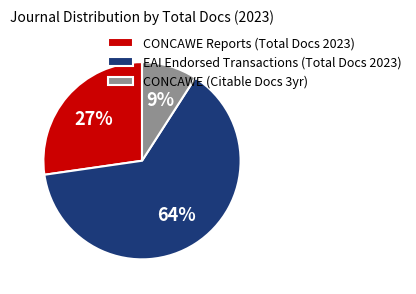

Between CONCAWE Reports (Total Docs 2023) and CONCAWE (Citable Docs 3yr), which is larger?

CONCAWE Reports (Total Docs 2023)